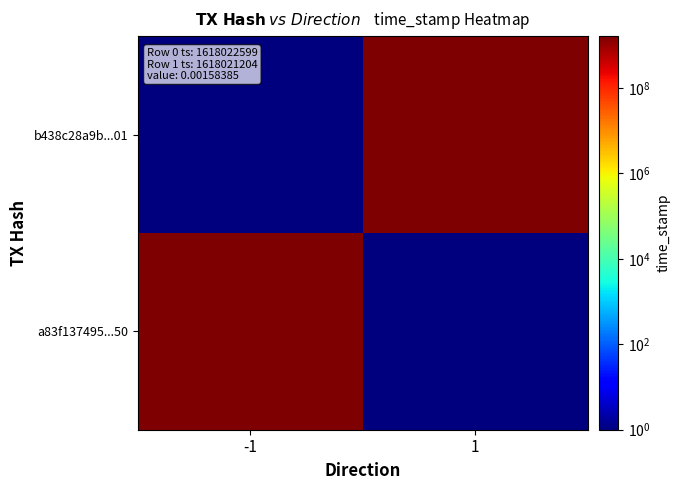

Between -1 and 1, which series saw the biggest shift?

a83f137495...50